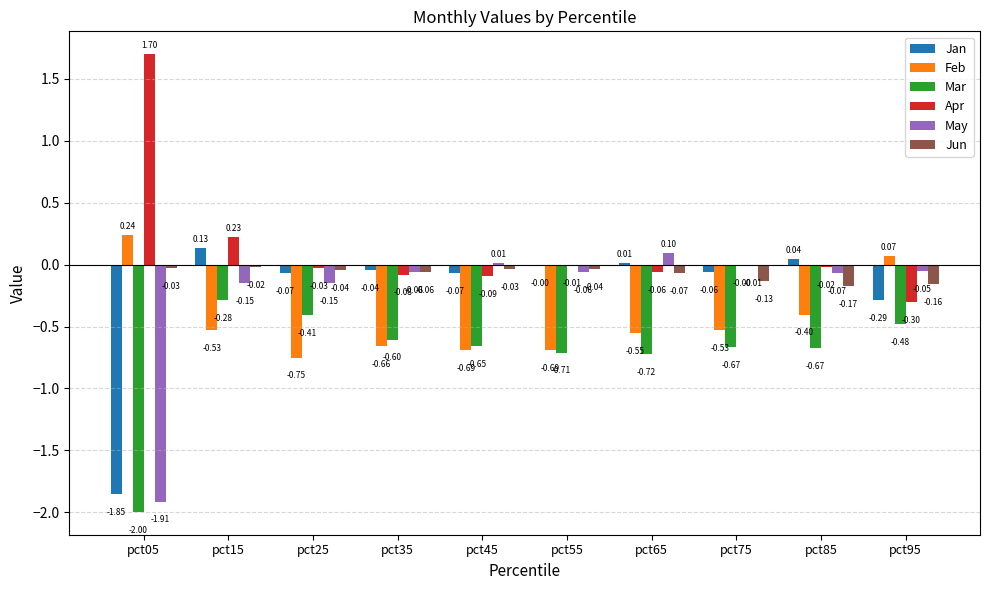

What is the greatest value displayed?

1.7